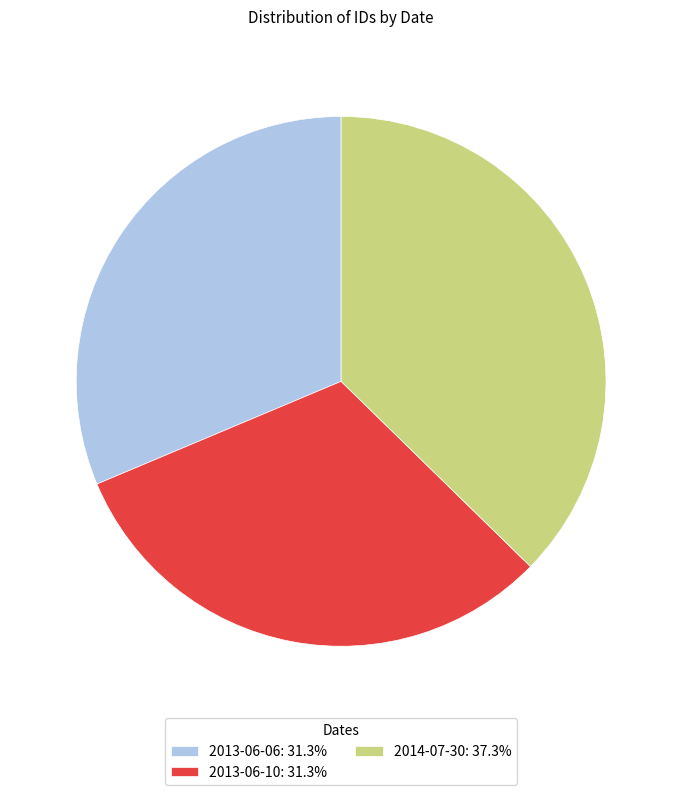

Does 2013-06-06: 31.3% represent more than half of the total?

No